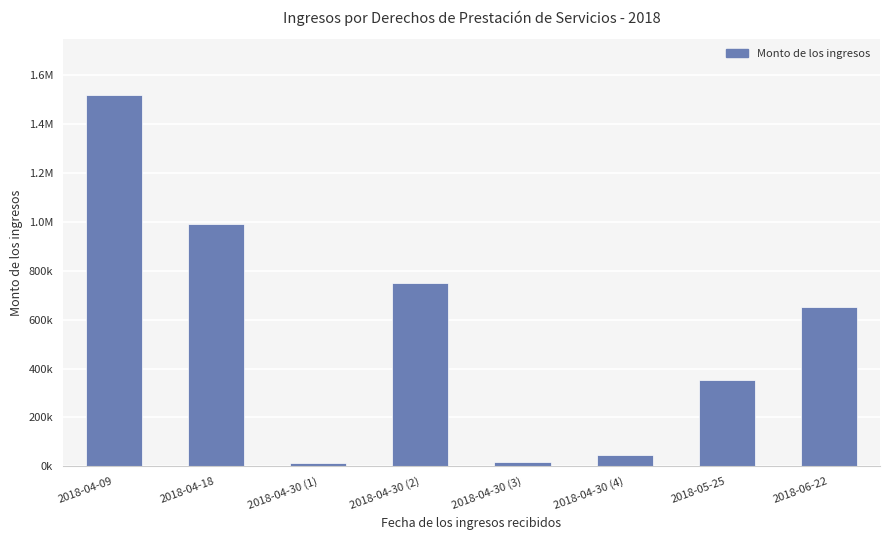

Are the bars horizontal?

No